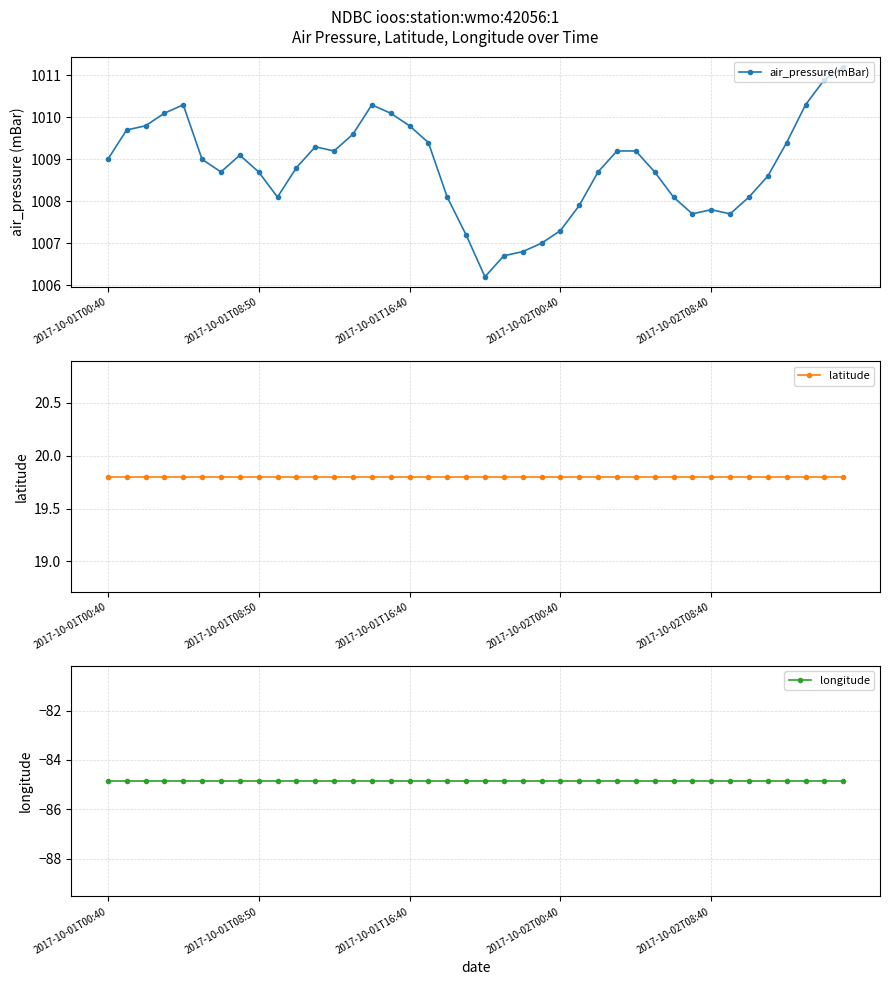

The air_pressure(mBar) series shows 1007.8 at 2017-10-02T08:40. True or false?

True